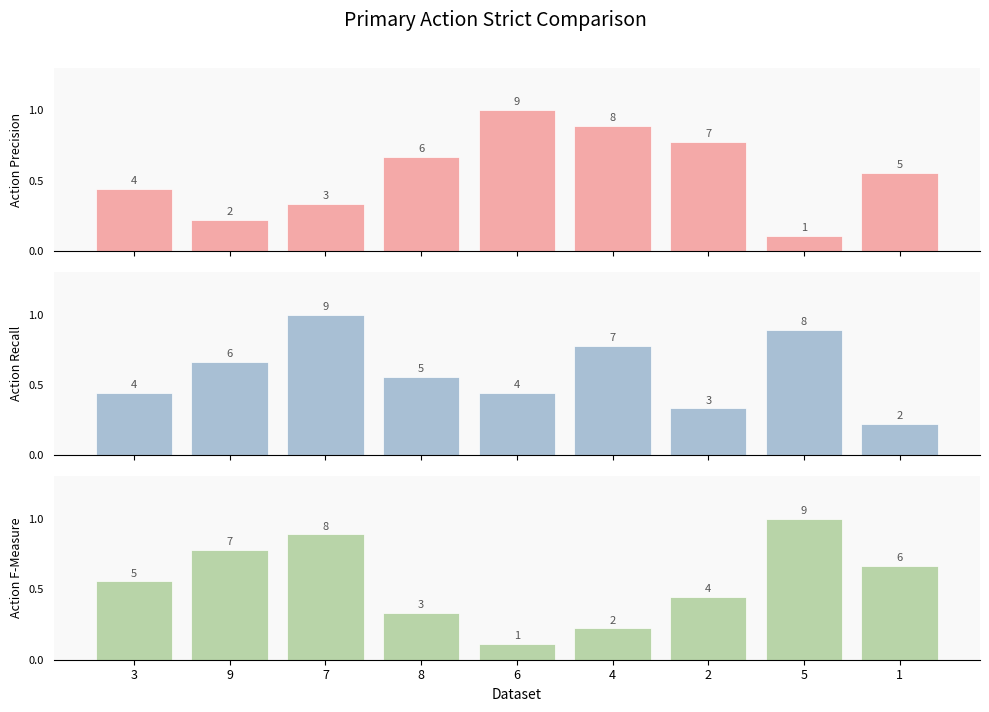

What are all the series names shown in the legend?

Action Precision, Action Recall, Action F-Measure